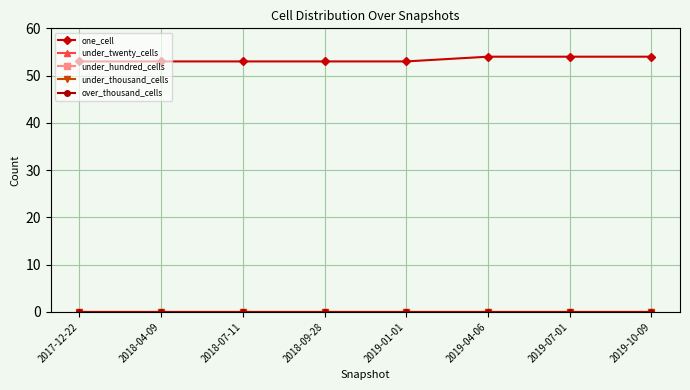

What is the spread (max minus min) of values at 2019-01-01?

53